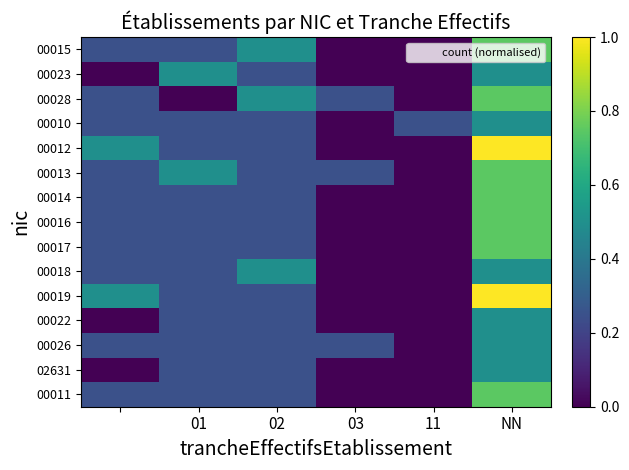

Which category has the lowest value across all series?

03